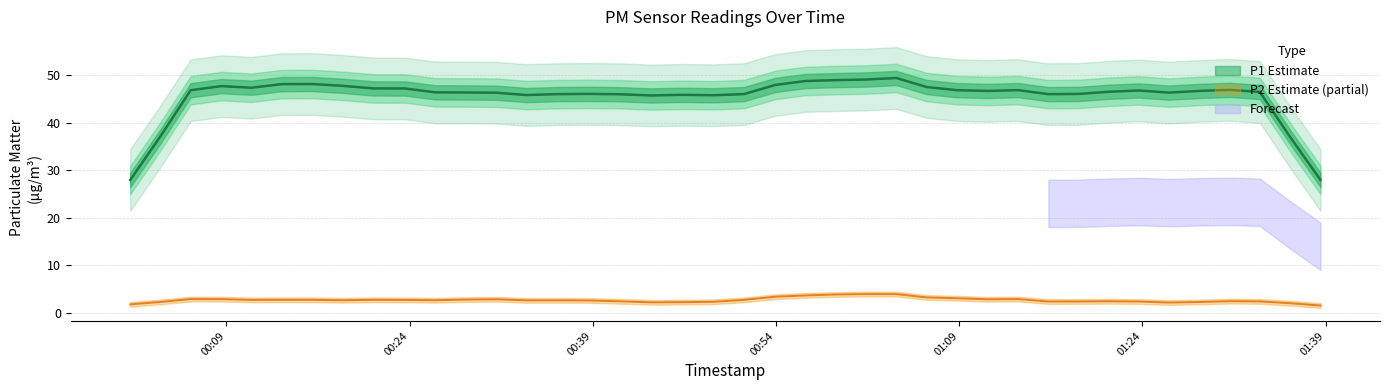

The value of P2 at 4 is 3.0. True or false?

True